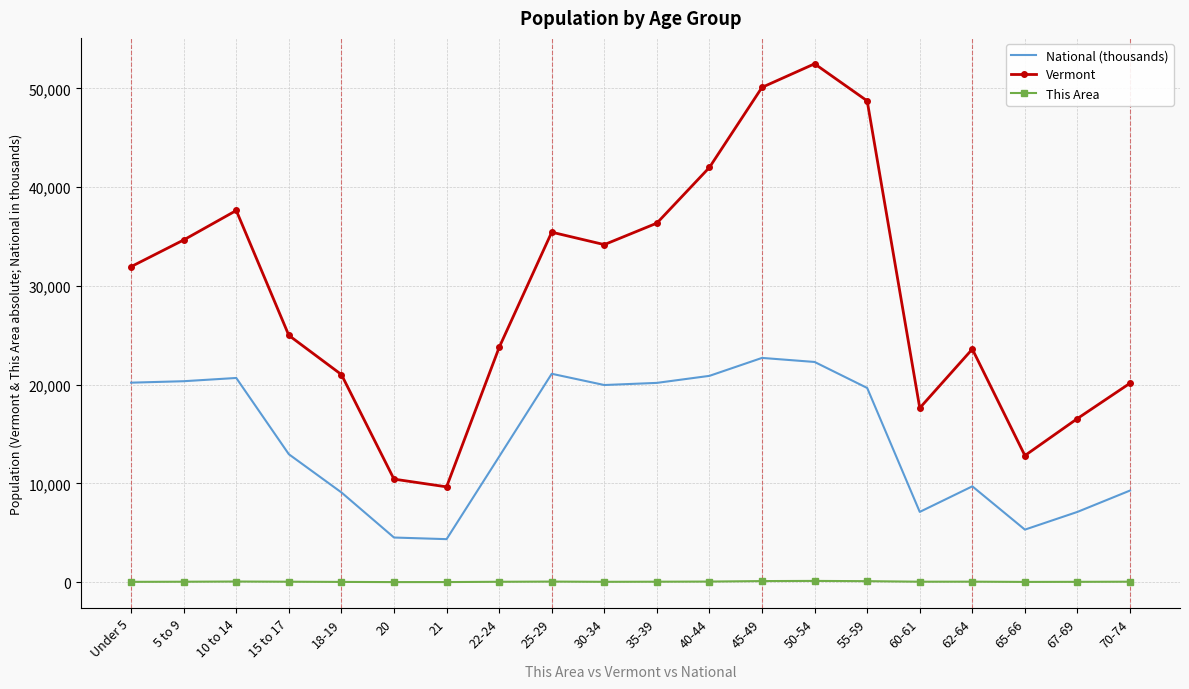

List the series in order of their peak value, lowest first.

This Area, National (thousands), Vermont